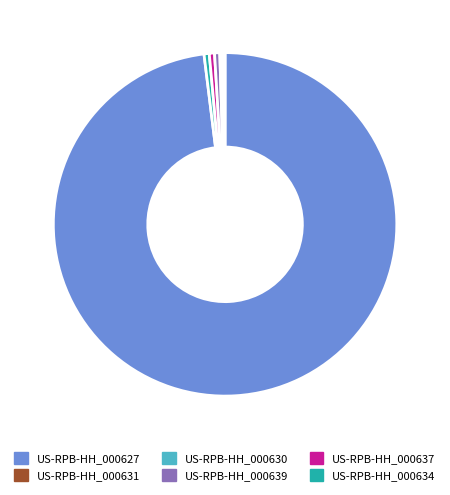

Does any single category account for the majority?

Yes